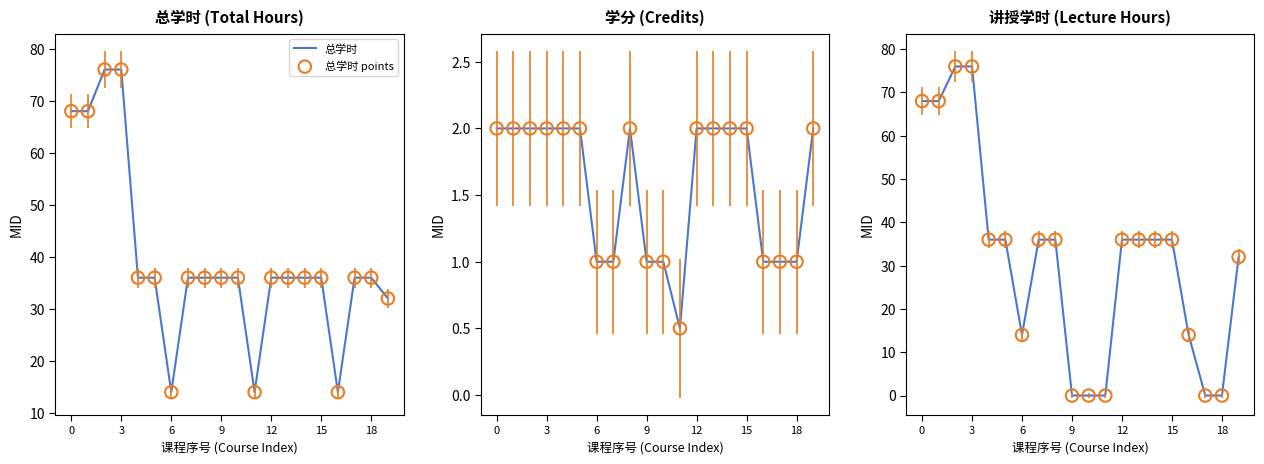

Which series has the largest total across all categories?

总学时